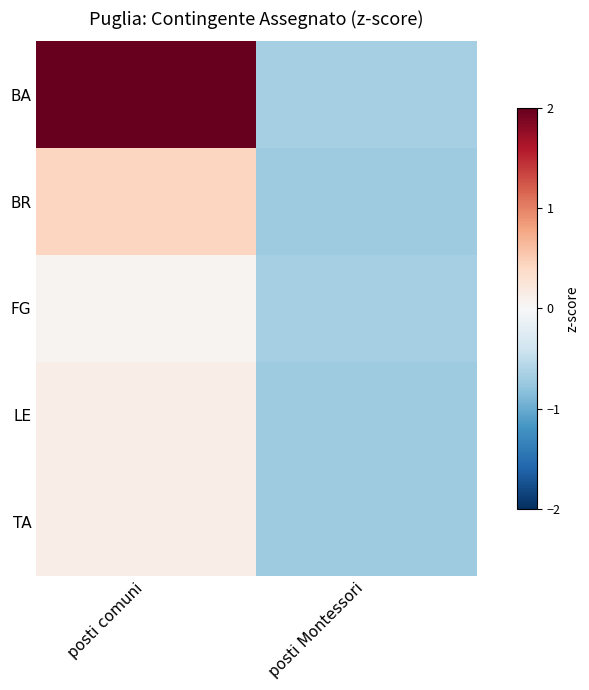

What is the minimum value shown in the chart?

-0.7